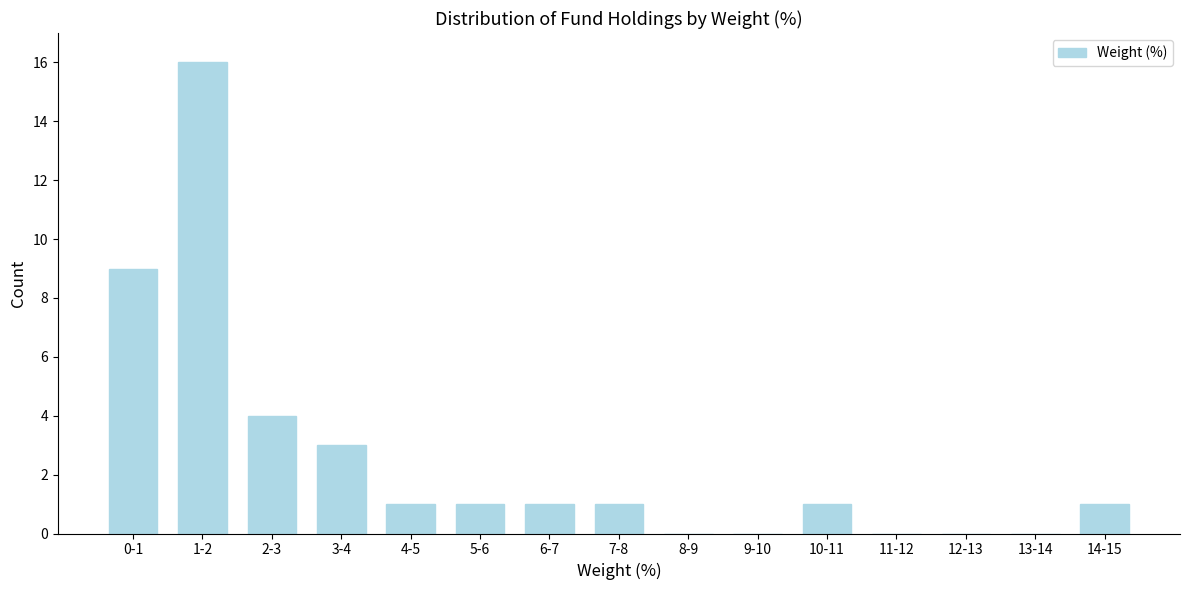

Reading left to right, what are all the values shown in this chart?

0-1=9	1-2=16	2-3=4	3-4=3	4-5=1	5-6=1	6-7=1	7-8=1	8-9=0	9-10=0	10-11=1	11-12=0	12-13=0	13-14=0	14-15=1